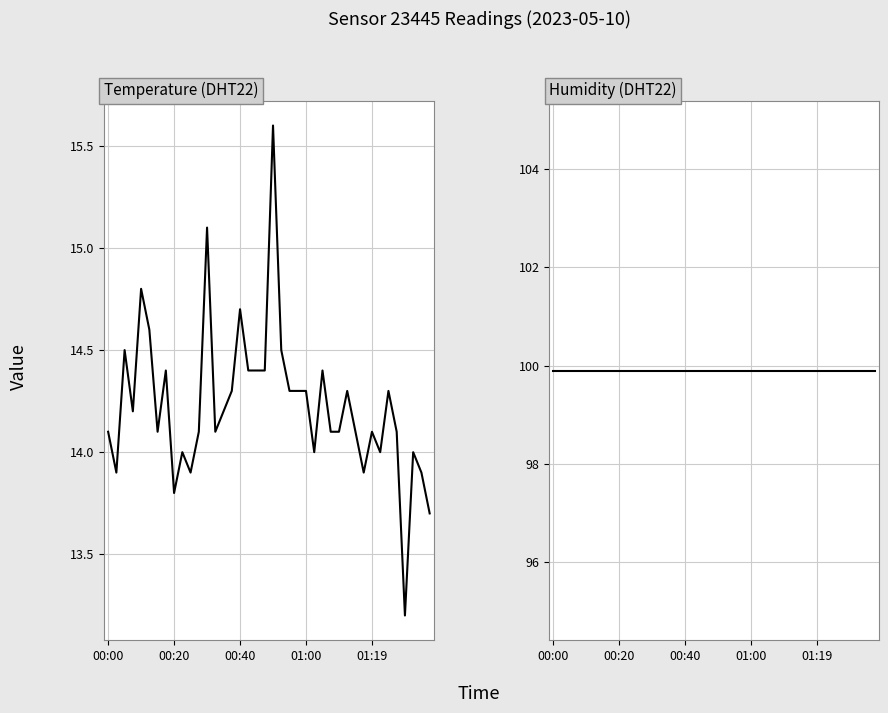

What is the difference between the highest and lowest values at 00:00?

85.8